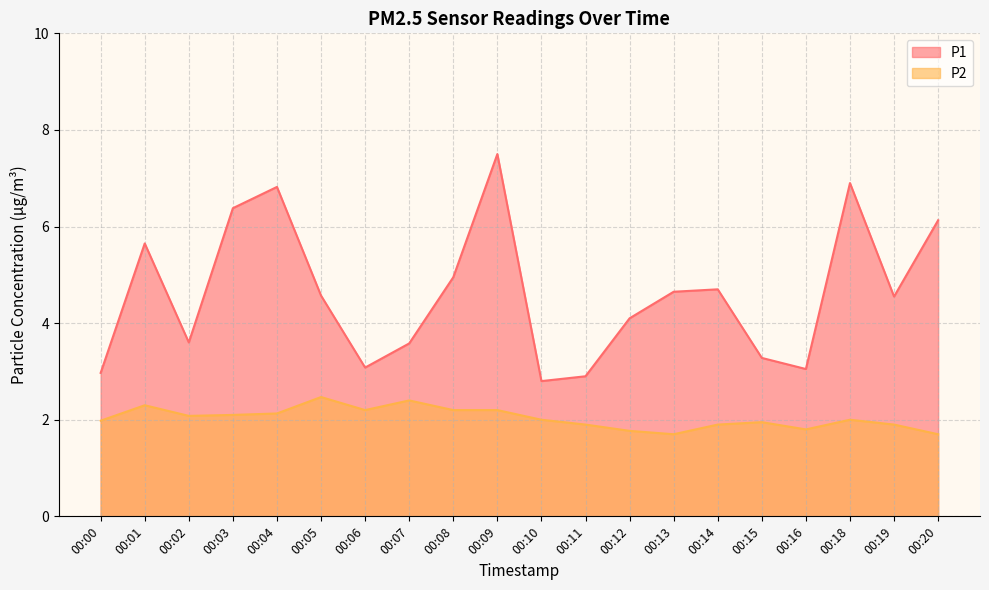

Reading left to right, list all the values displayed in this chart.

P1: 00:00=3.0	00:01=5.7	00:02=3.6	00:03=6.4	00:04=6.8	00:05=4.6	00:06=3.1	00:07=3.6	00:08=5.0	00:09=7.5	00:10=2.8	00:11=2.9	00:12=4.1	00:13=4.7	00:14=4.7	00:15=3.3	00:16=3.0	00:18=6.9	00:19=4.5	00:20=6.1
P2: 00:00=2.0	00:01=2.3	00:02=2.1	00:03=2.1	00:04=2.1	00:05=2.5	00:06=2.2	00:07=2.4	00:08=2.2	00:09=2.2	00:10=2.0	00:11=1.9	00:12=1.8	00:13=1.7	00:14=1.9	00:15=1.9	00:16=1.8	00:18=2.0	00:19=1.9	00:20=1.7